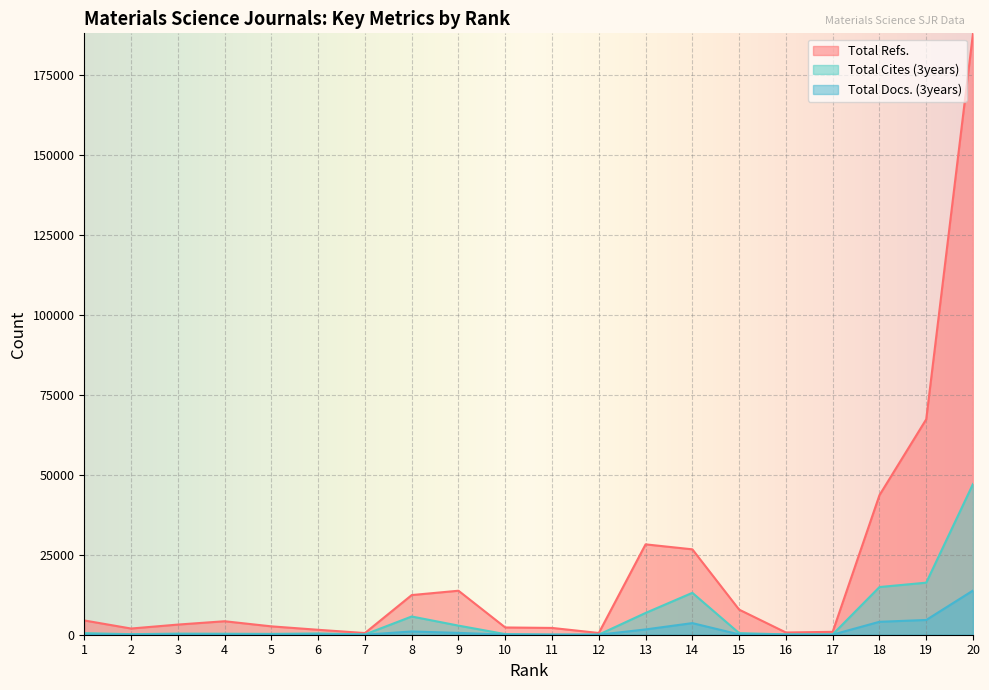

True or false: Total Cites (3years) and Total Refs. cross at least once.

False